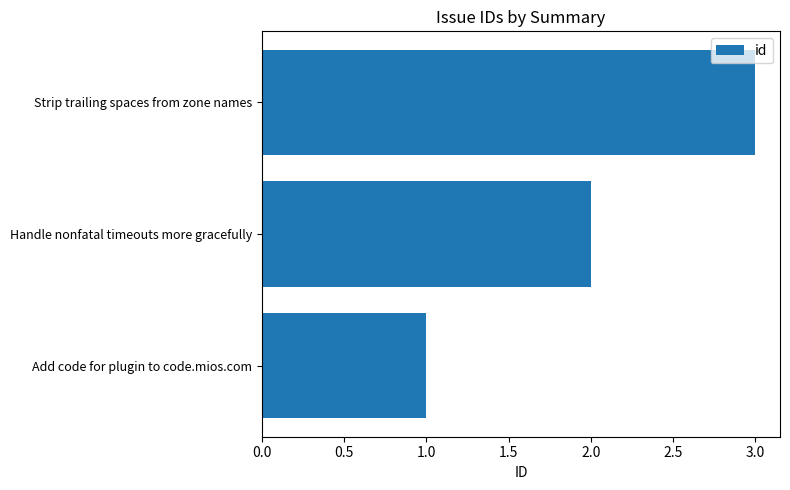

Count the number of data series in this chart.

1